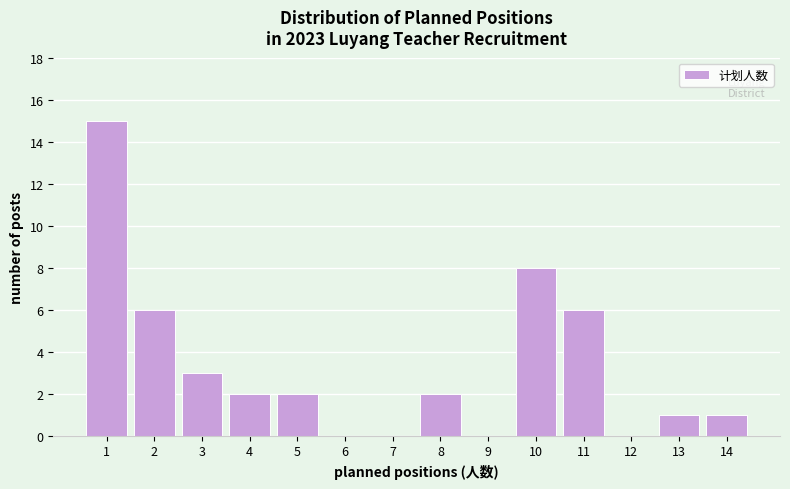

Which range on the x-axis has the tallest bar?

0.5 to 1.5